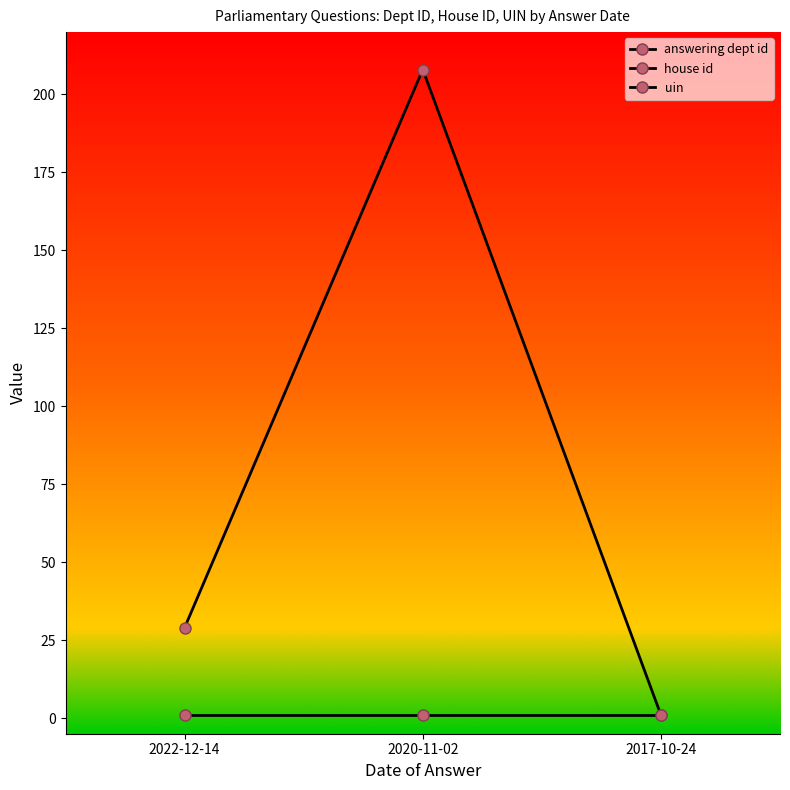

Is it true that house id equals 1 at 2017-10-24?

False